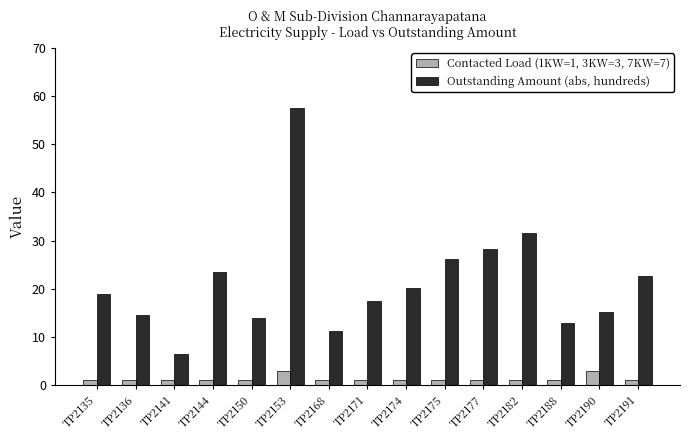

True or false: Outstanding Amount (abs, hundreds) has a value of 21.9 at TP2136.

False